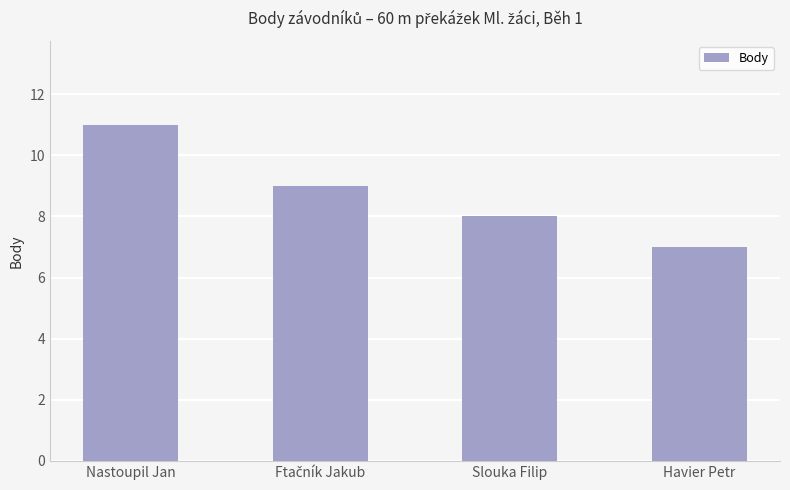

The chart shows a value of 2 at Slouka Filip. True or false?

False